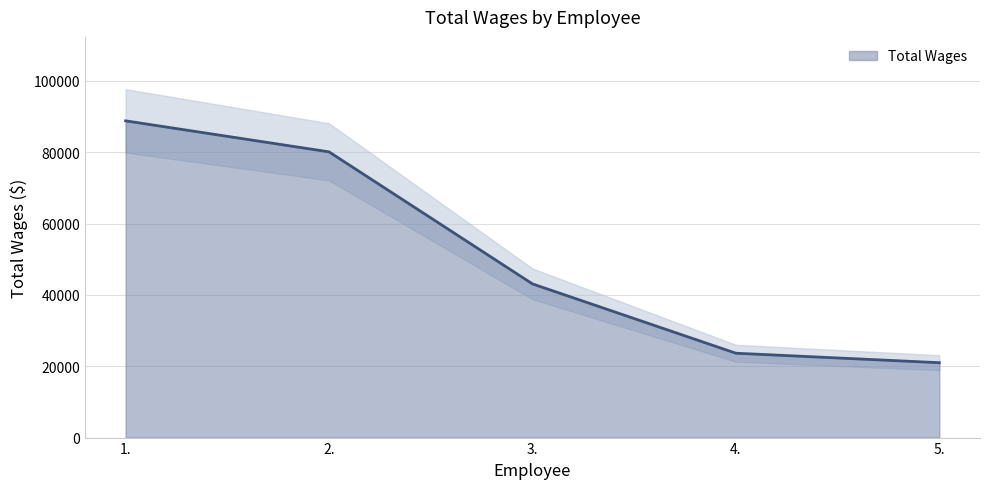

Which label corresponds to the largest value in the chart?

1.